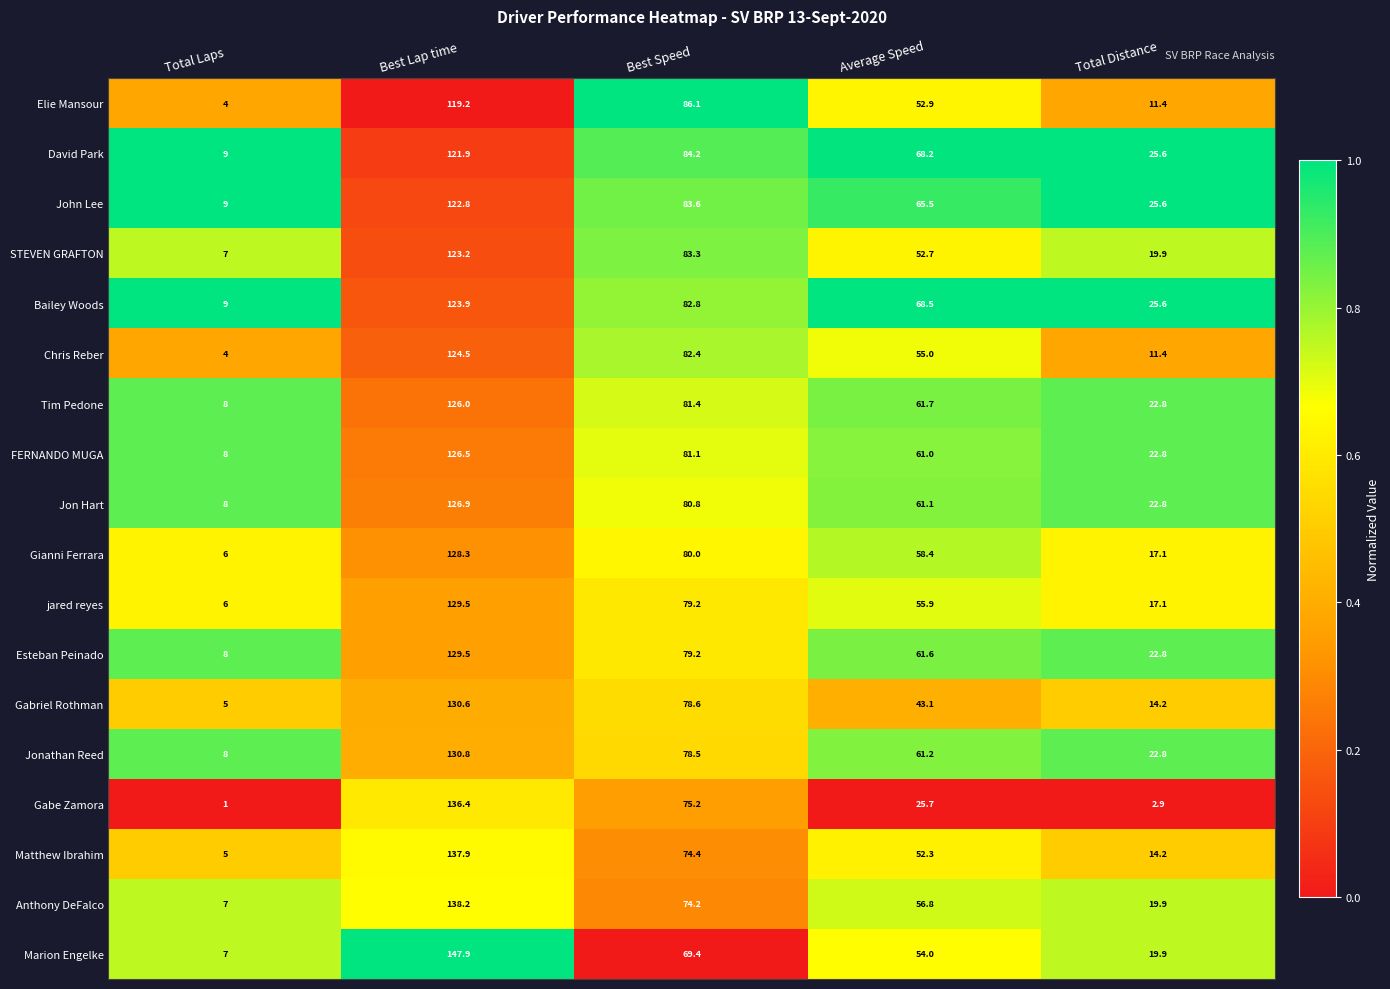

What is the difference between the second highest and minimum values in the Elie Mansour series?

82.1